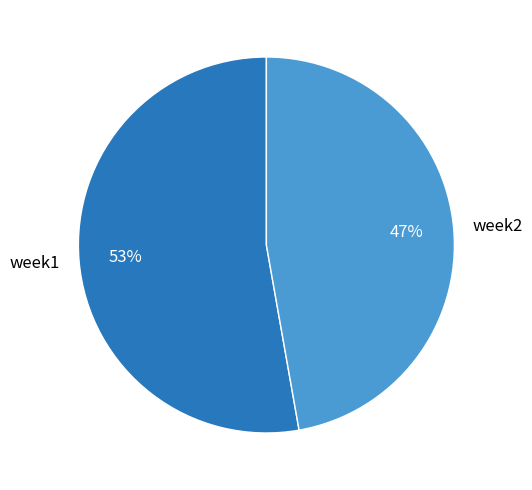

To the nearest percent, what is the difference between the week1 and week2 slice percentages?

6%